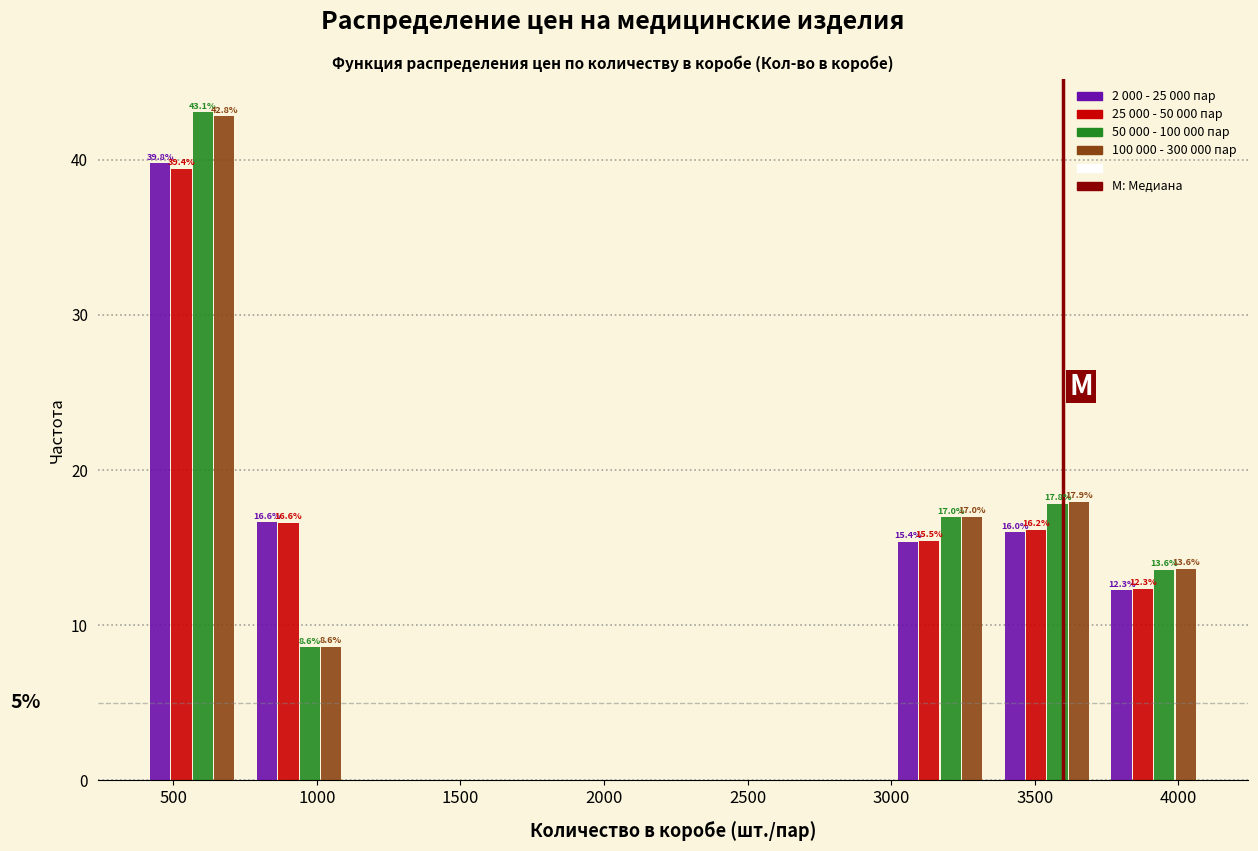

In the 25 000 - 50 000 пар series, which range on the x-axis has the tallest bar?

400 to 750